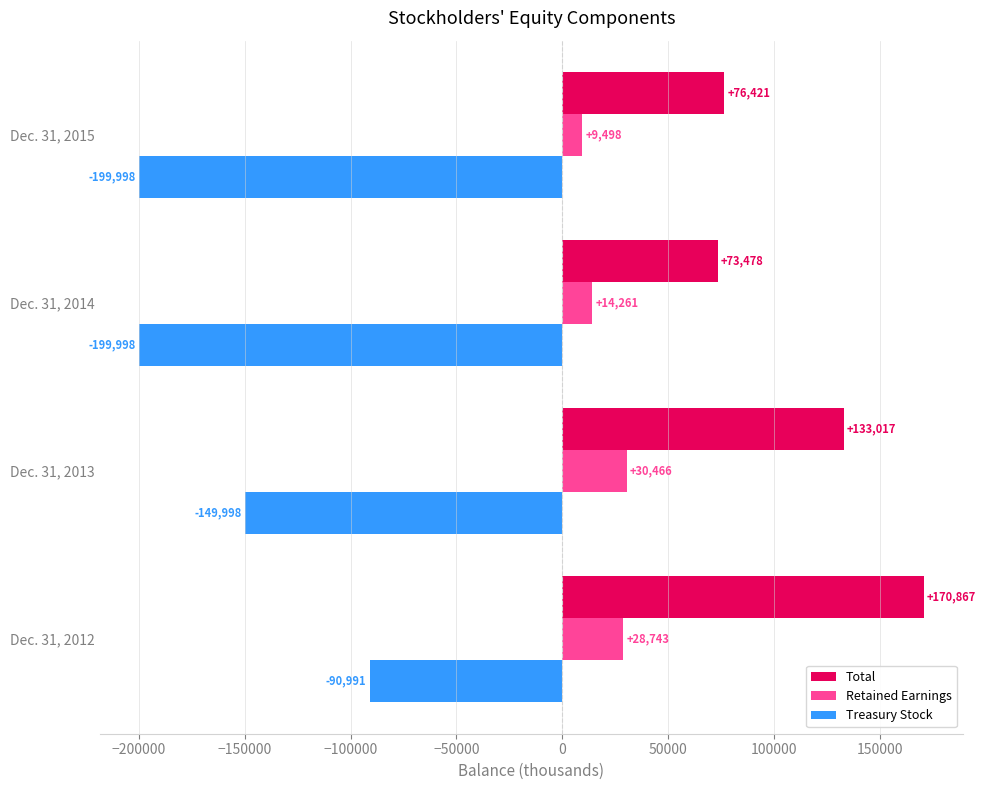

True or false: Treasury Stock has a value of -90991 at Dec. 31, 2012.

True